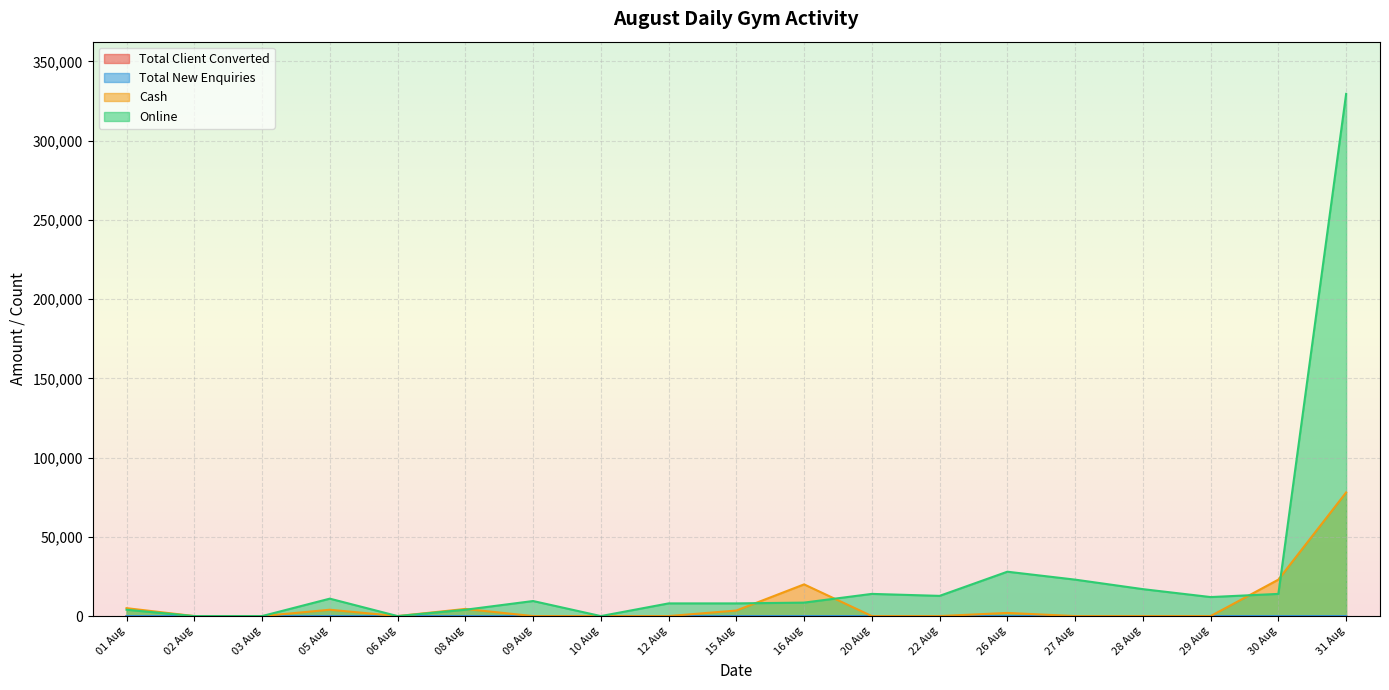

Is the value of Total Client Converted at 03 Aug greater than the value of Total New Enquiries at 28 Aug?

No